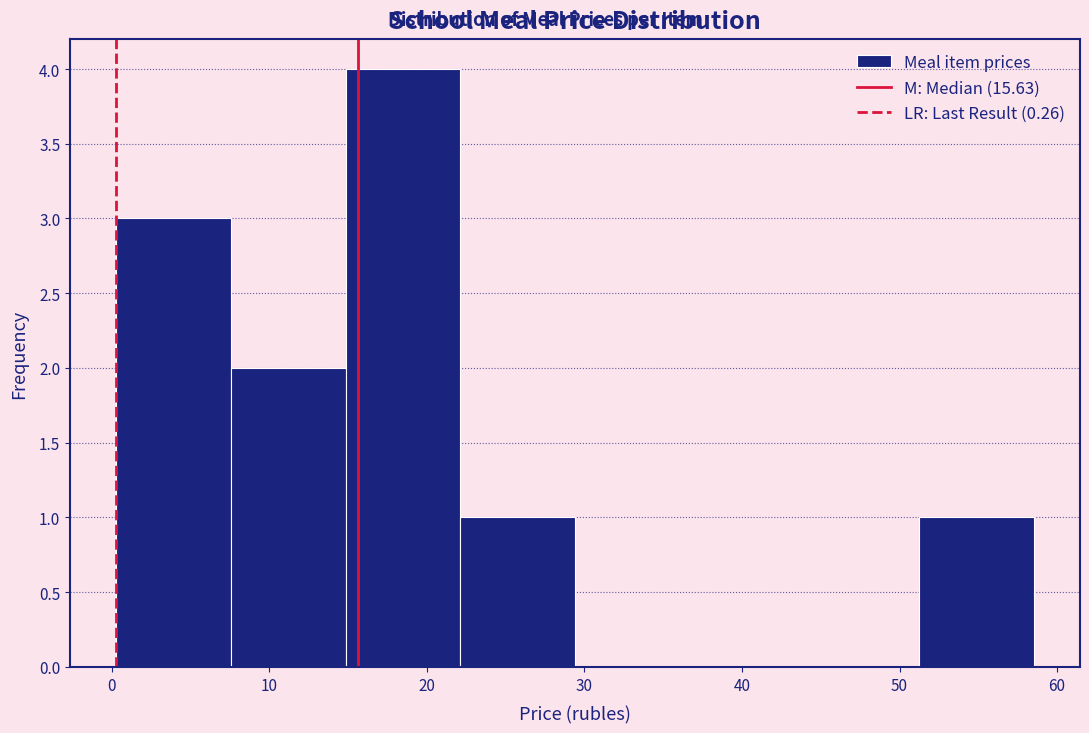

Reading left to right, transcribe this chart: for each bar, give the range it covers on the x-axis and its height. Neither the bar edges nor the heights are printed on the chart, so give them approximately, as read against the axes.

0 to 8: 3
8 to 15: 2
15 to 22: 4
22 to 29: 1
29 to 37: 0
37 to 44: 0
44 to 51: 0
51 to 59: 1